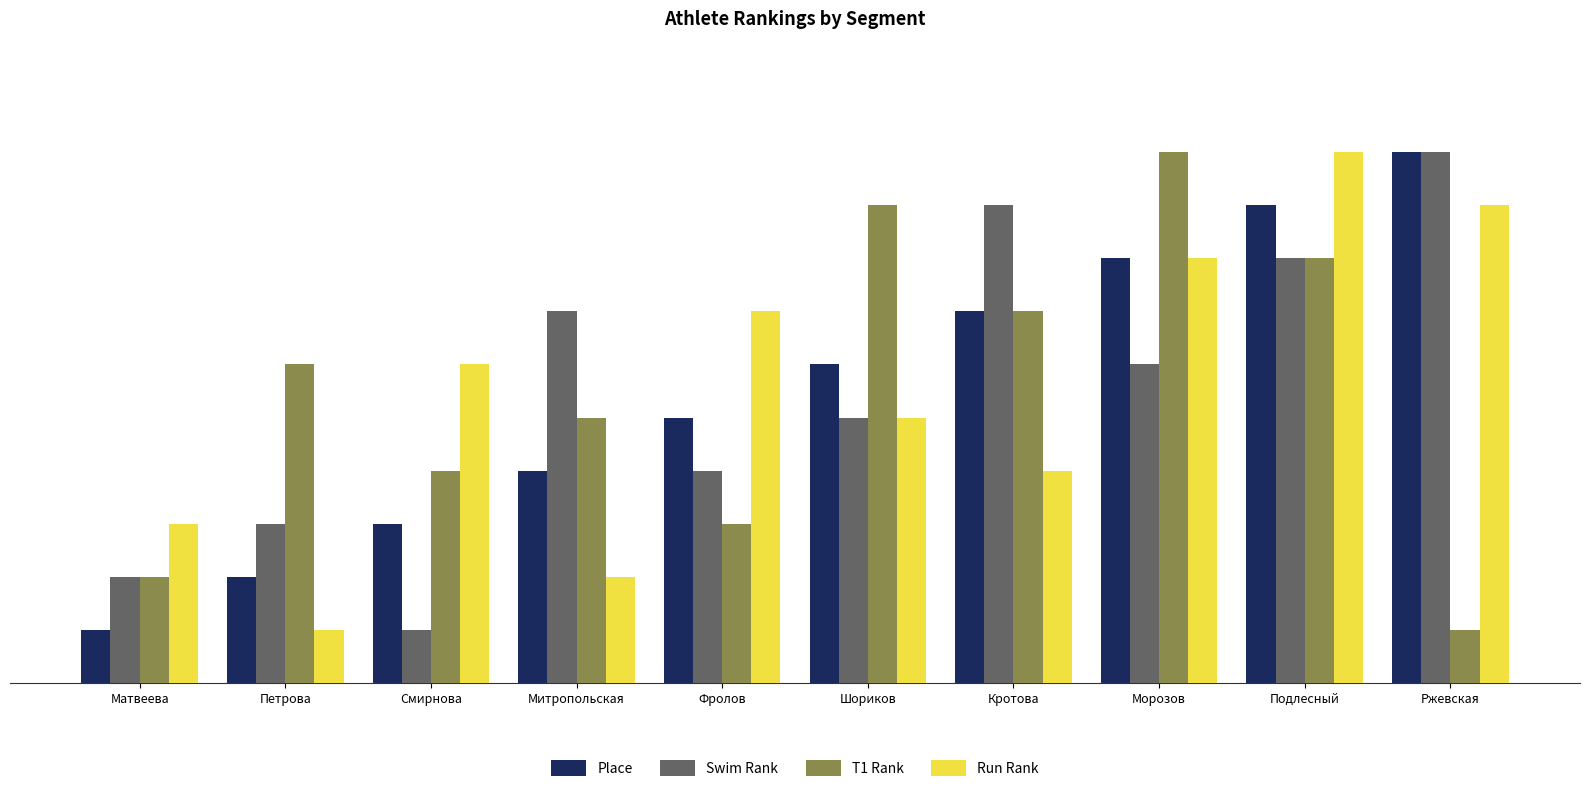

Is it true that T1 Rank equals 3 at Матвеева?

False